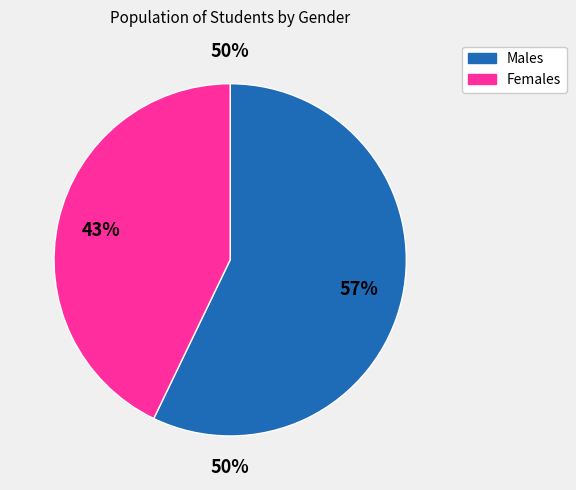

Is it true that M is 49% of the pie?

False